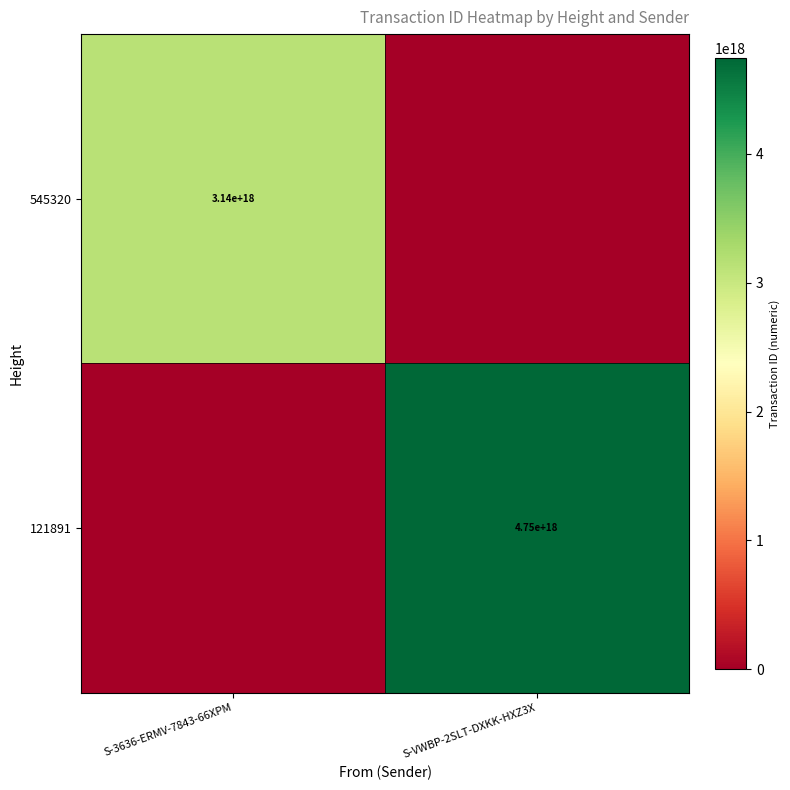

The value of 121891 at S-VWBP-2SLT-DXKK-HXZ3X is 4750000000000000000. True or false?

True